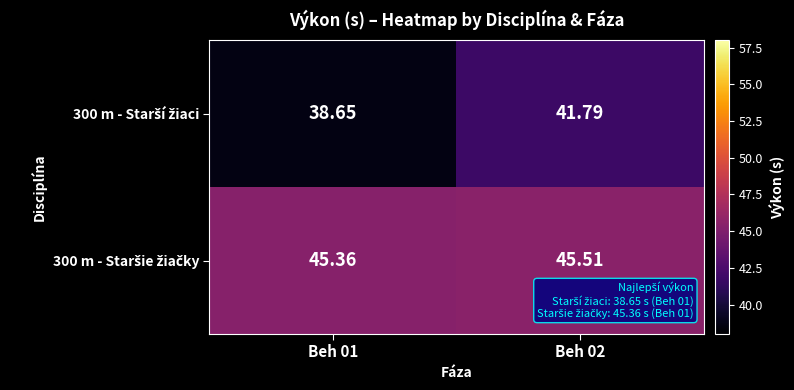

Count the number of data series in this chart.

2